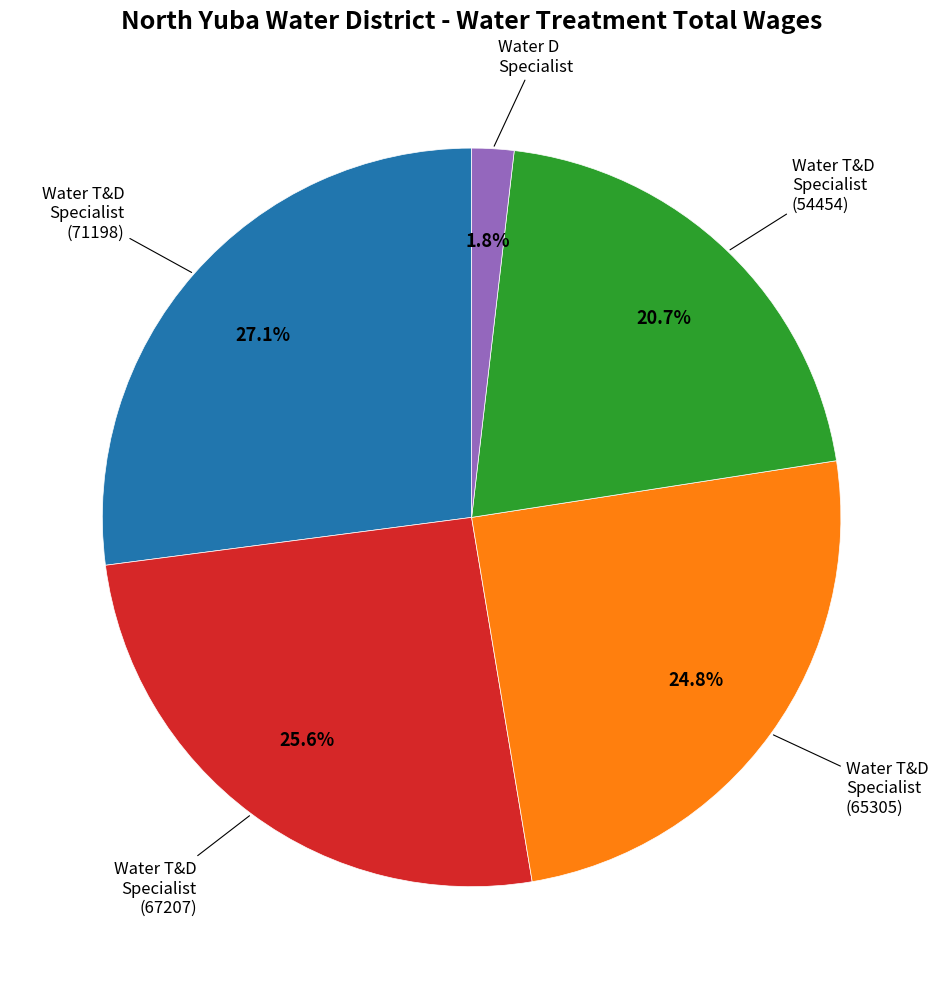

To the nearest percent, what is the average slice percentage?

20%